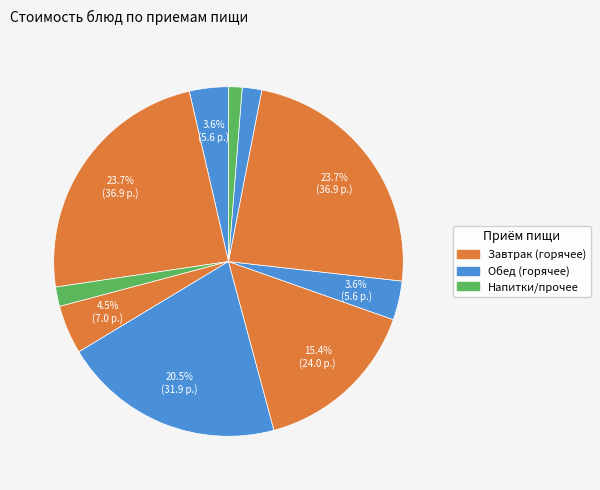

How many slices are in this pie chart?

10